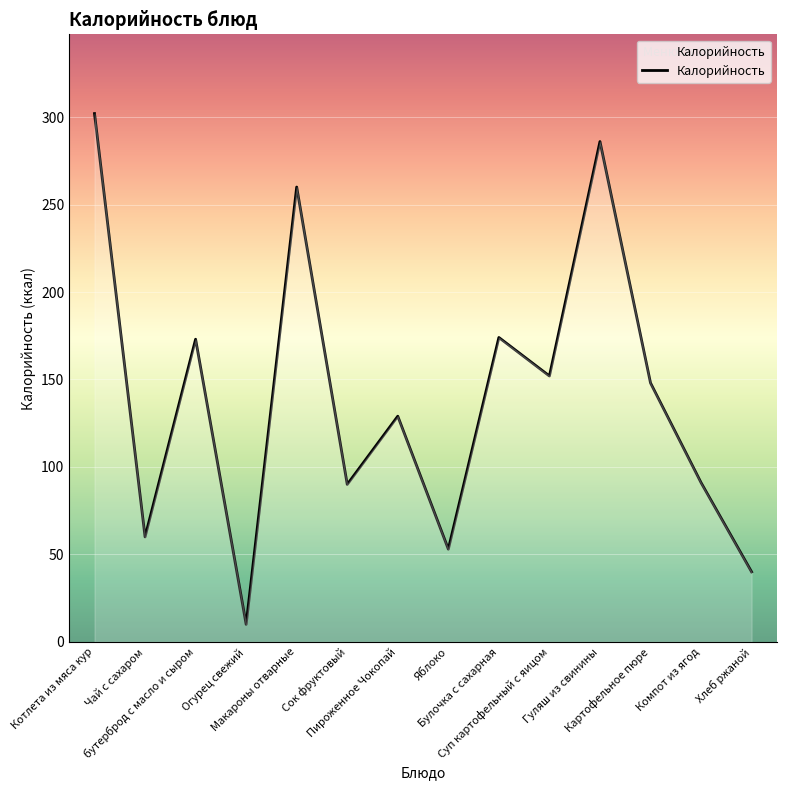

At which label is the value closest to 156?

Суп картофельный с яицом